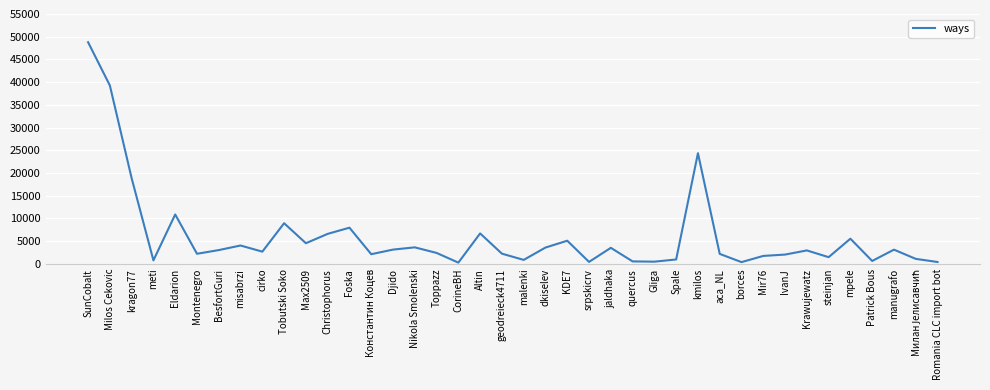

The chart shows a value of 3037 at BesfortGuri. True or false?

True